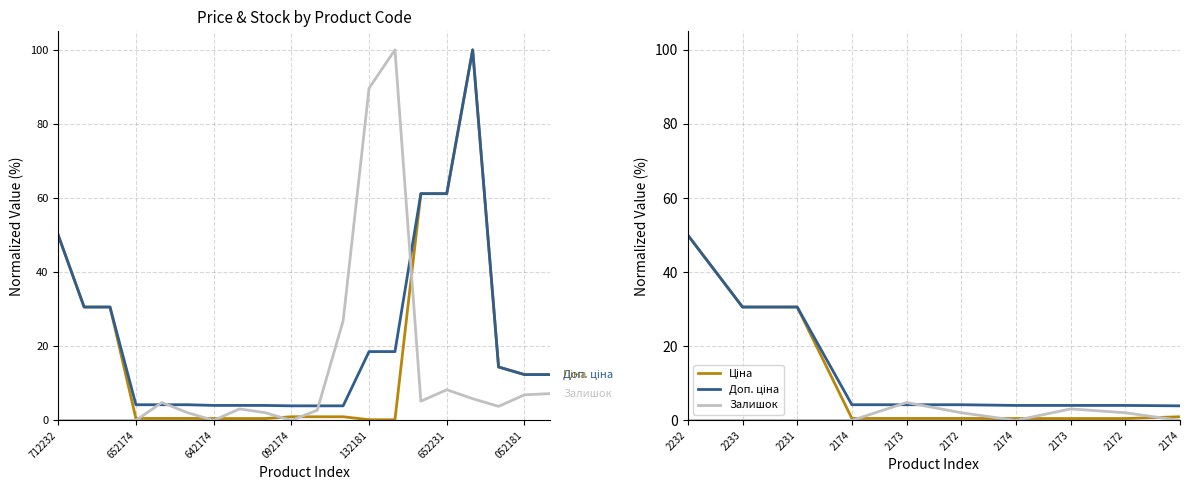

What is the difference between the second highest and minimum values in the Доп. ціна series?

26.7